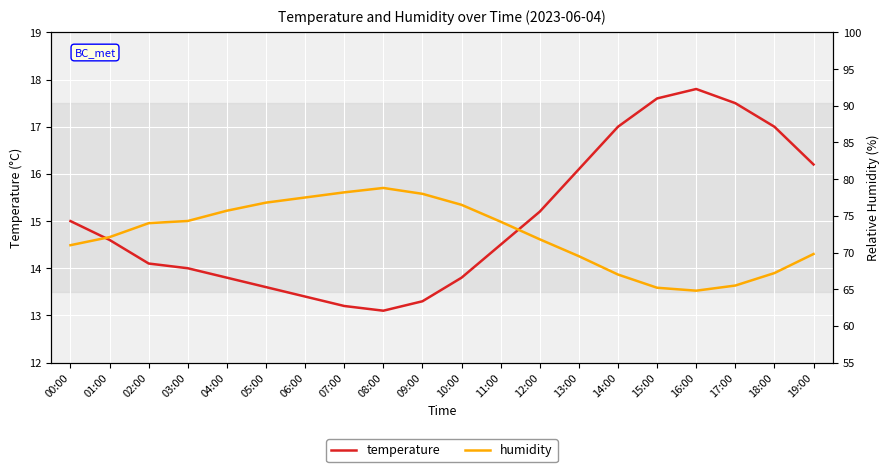

What is the spread (max minus min) of values at 16:00?

47.0